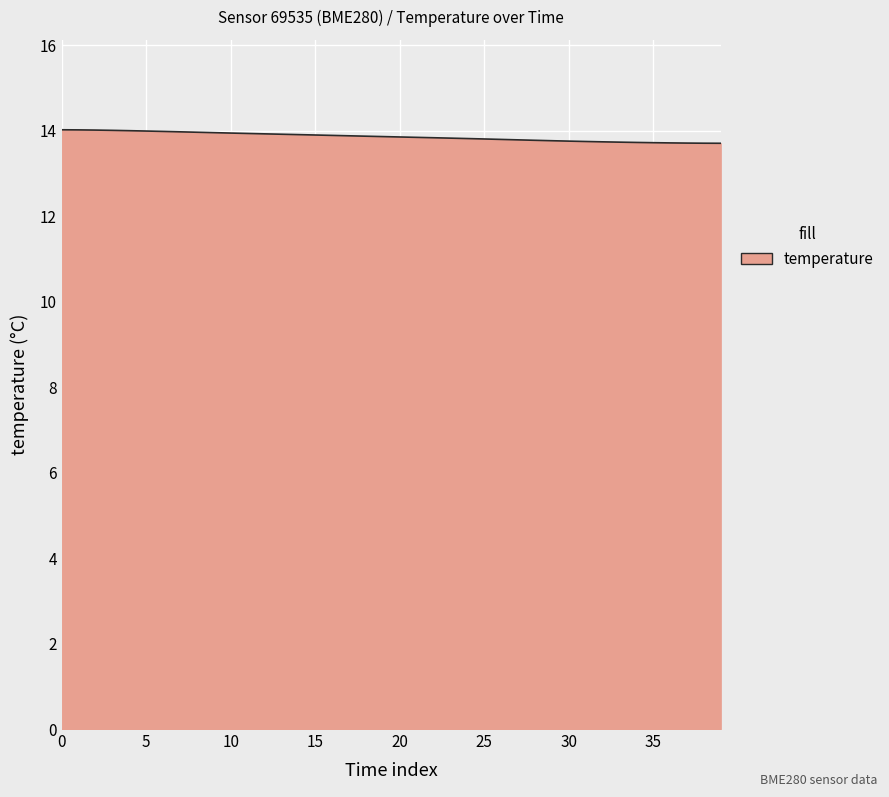

What is the smallest value displayed?

13.7